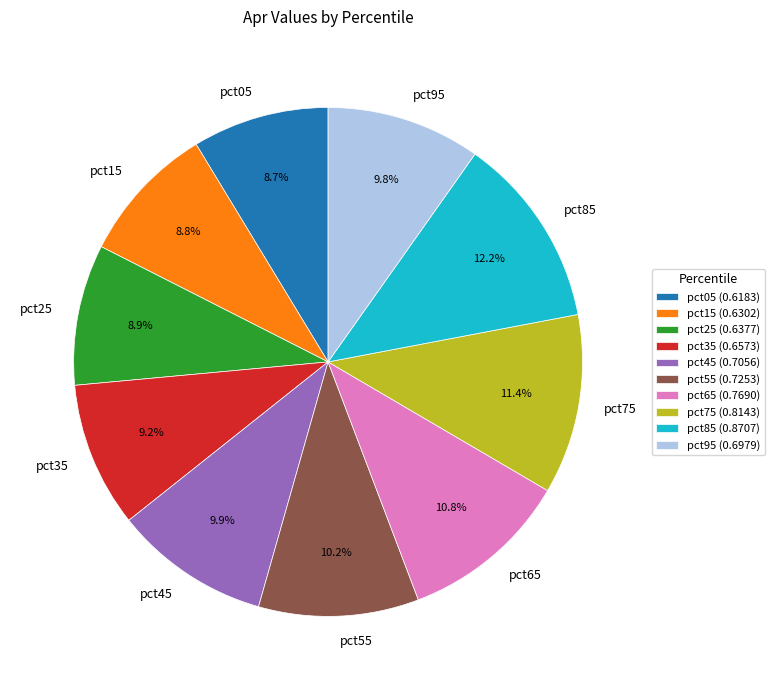

To the nearest percent, what is the difference between the pct35 and pct75 slice percentages?

2%